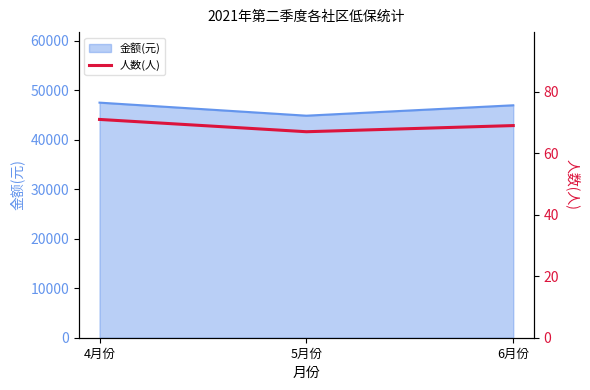

Where is the data nearest to the value 69?

6月份